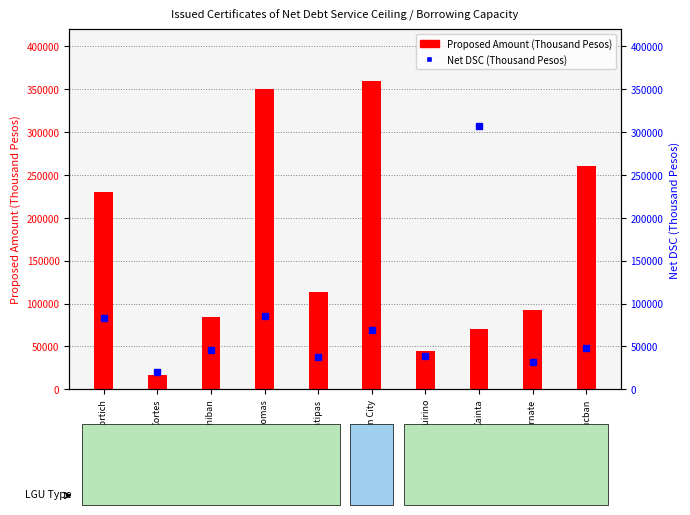

Rank the series by their average value, from lowest to highest.

Net DSC (Thousand Pesos), Proposed Amount (Thousand Pesos)